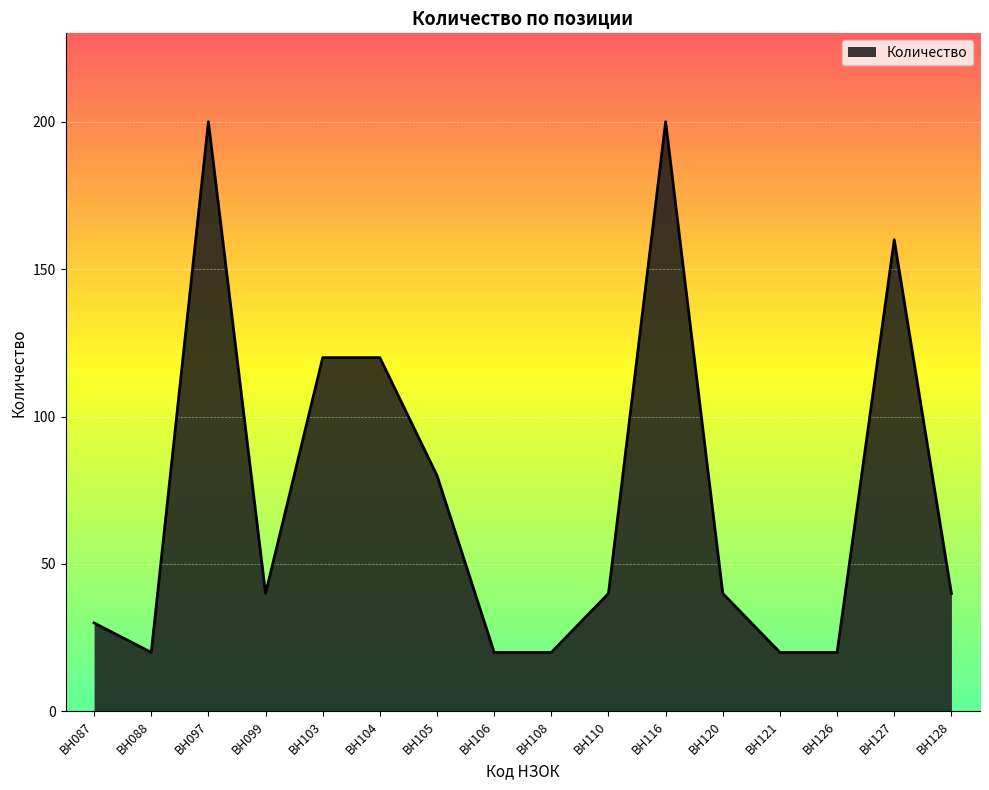

True or false: the data shows 59 at BH099.

False